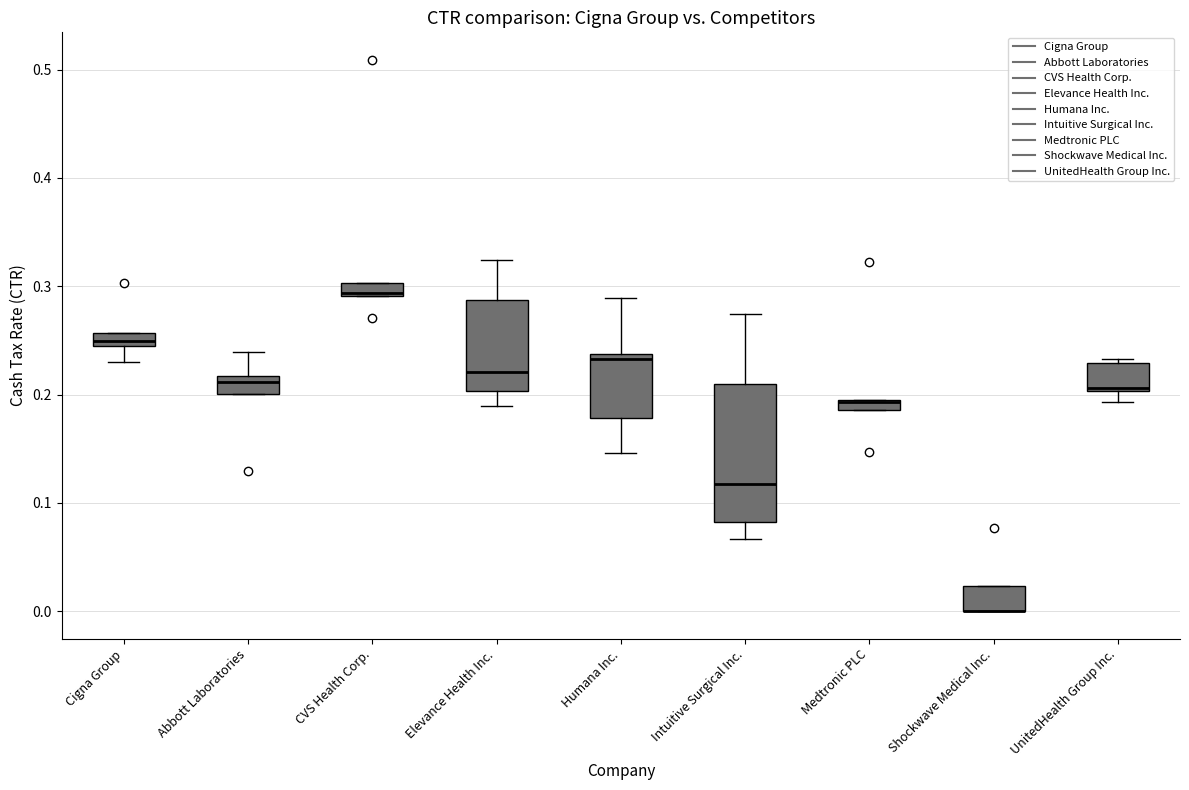

Where is the lower edge of the box for Cigna Group on the y-axis? The values are not printed on the chart, so give them approximately, as read against the axis.

0.24